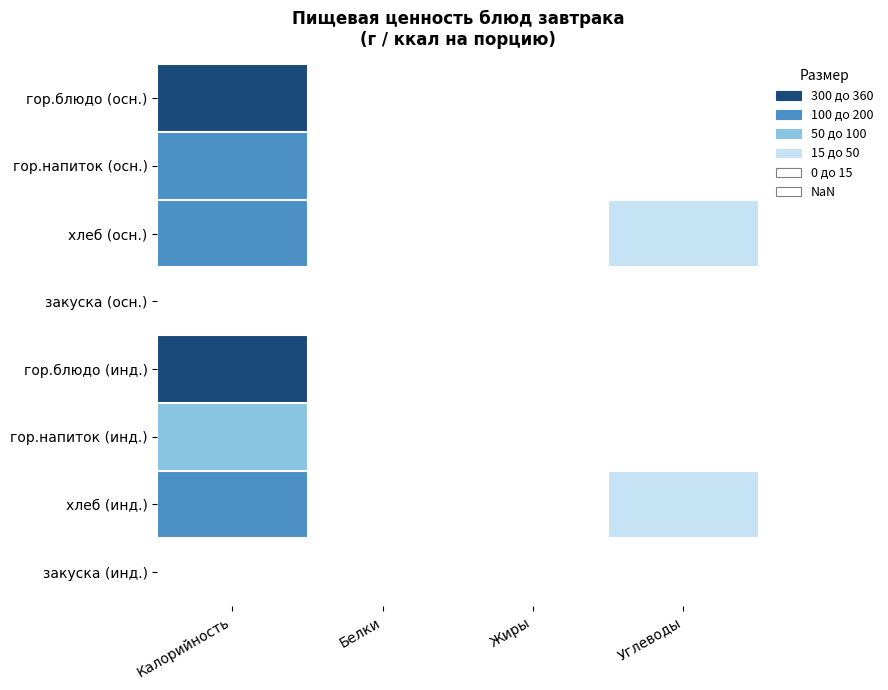

Reading left to right, extract all data points from this chart.

гор.блюдо (осн.): Калорийность=356.6	Белки=13.0	Жиры=12.5	Углеводы=3.4
гор.напиток (осн.): Калорийность=123.0	Белки=1.0	Жиры=0.3	Углеводы=3.1
хлеб (осн.): Калорийность=132.8	Белки=3.3	Жиры=0.4	Углеводы=28.9
закуска (осн.): Калорийность=8.6	Белки=0.7	Жиры=3.6	Углеводы=4.3
гор.блюдо (инд.): Калорийность=356.6	Белки=13.0	Жиры=12.5	Углеводы=3.4
гор.напиток (инд.): Калорийность=70.0	Белки=0.0	Жиры=0.0	Углеводы=9.0
хлеб (инд.): Калорийность=132.8	Белки=3.3	Жиры=0.4	Углеводы=28.9
закуска (инд.): Калорийность=8.6	Белки=0.7	Жиры=3.6	Углеводы=4.3